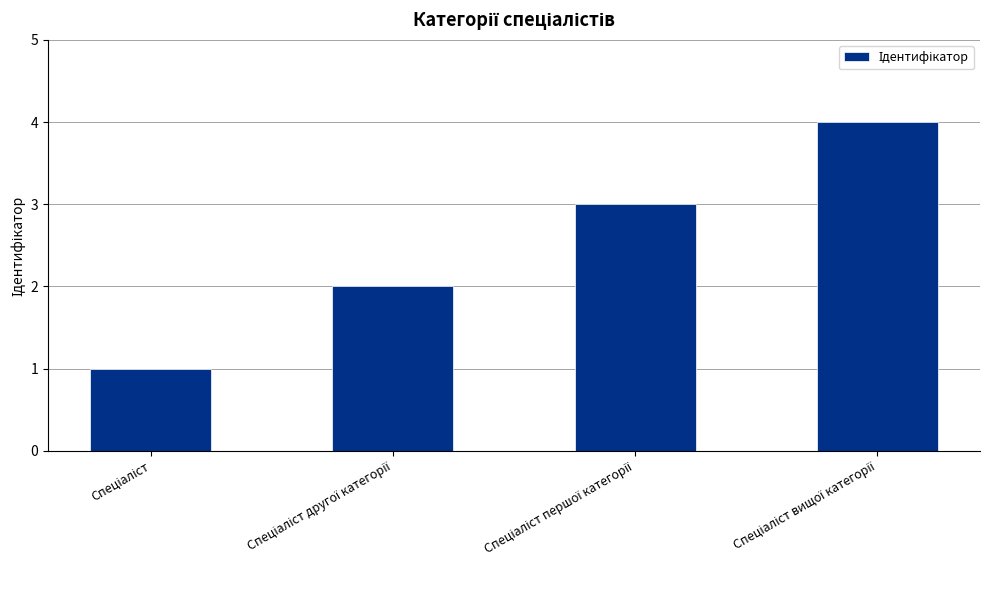

What is the sum of all values?

10